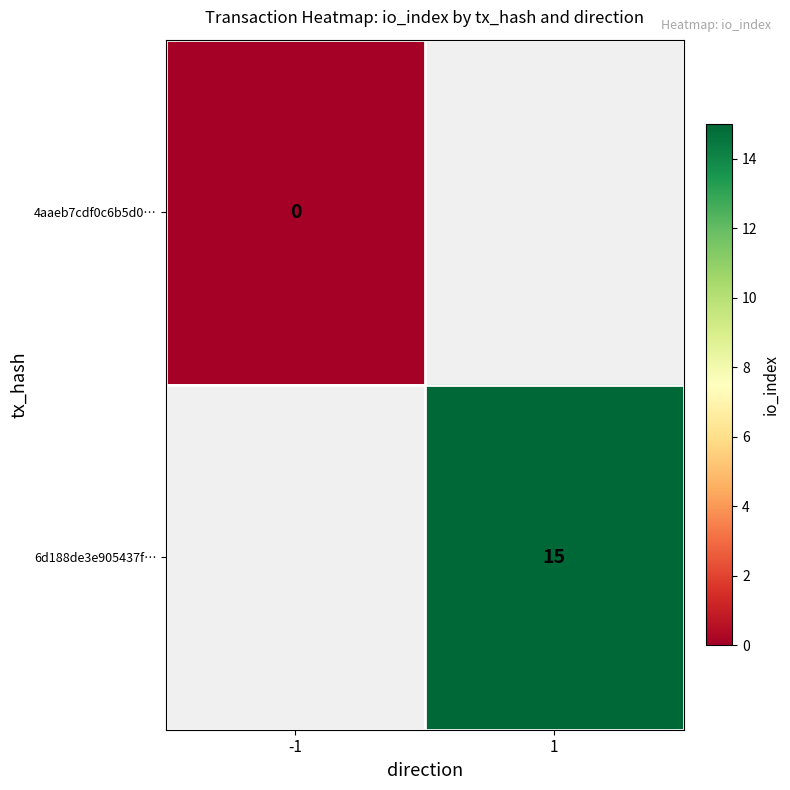

At how many categories does at least one series exceed 9?

1